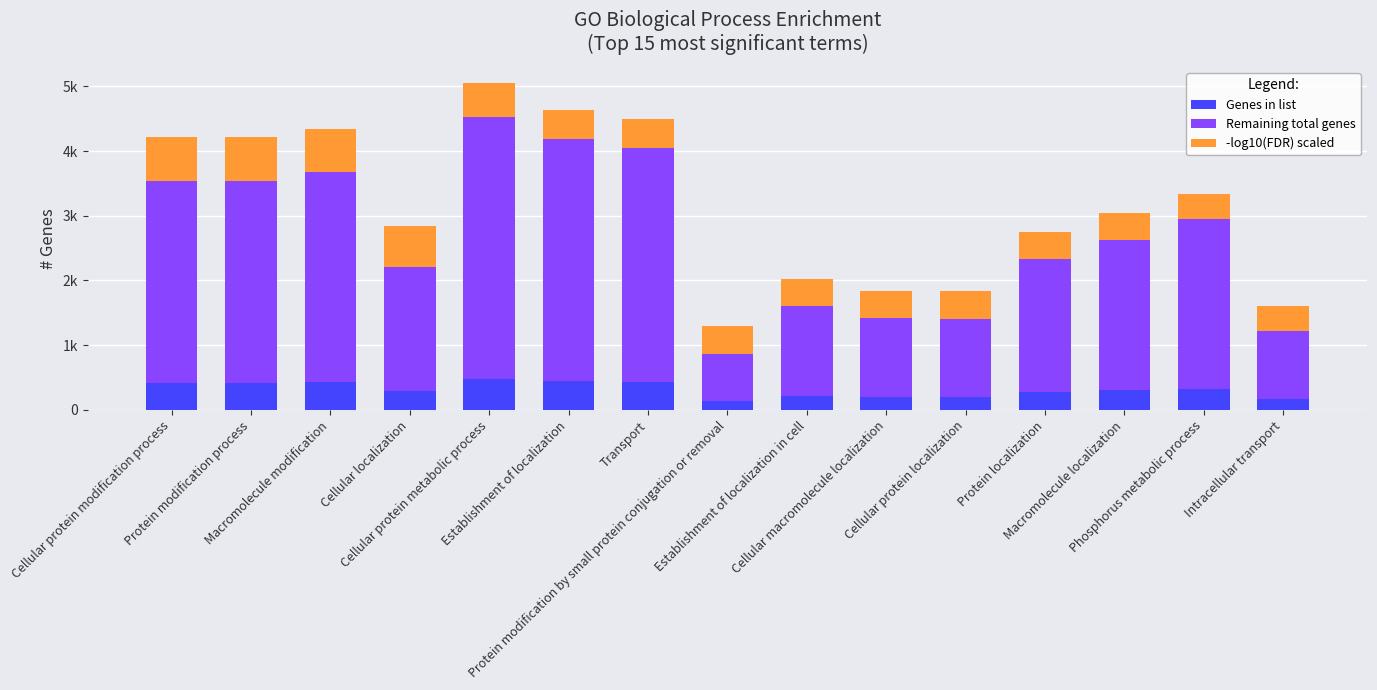

What are all the series names shown in the legend?

Genes in list, Remaining total genes, -log10(FDR) scaled